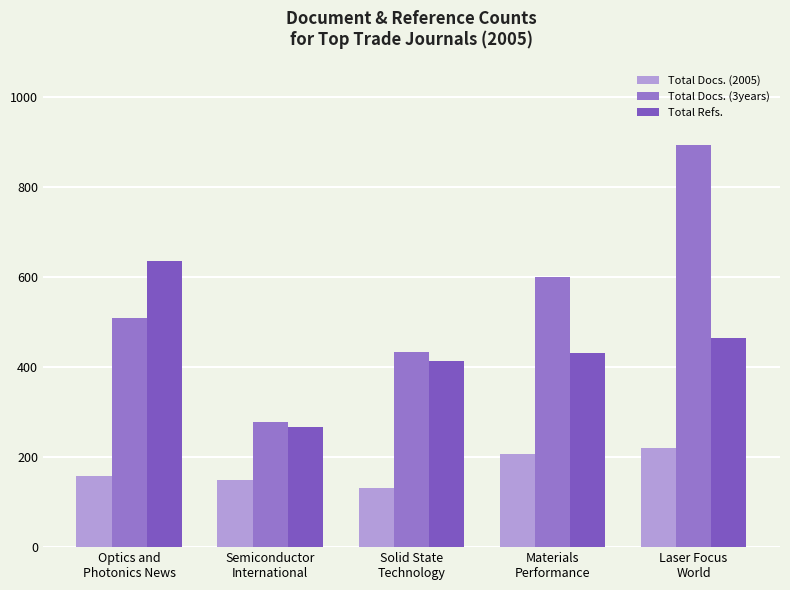

At how many categories does at least one series exceed 308?

4